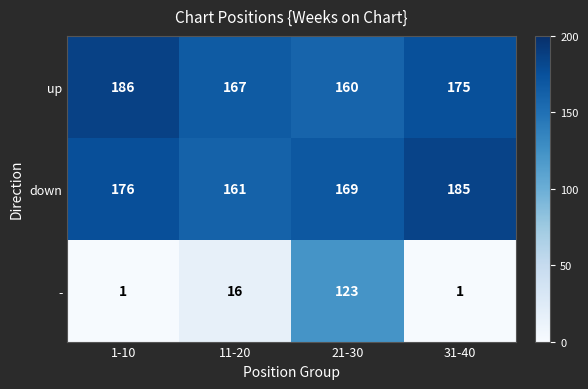

The up series shows 160 at 21-30. True or false?

True